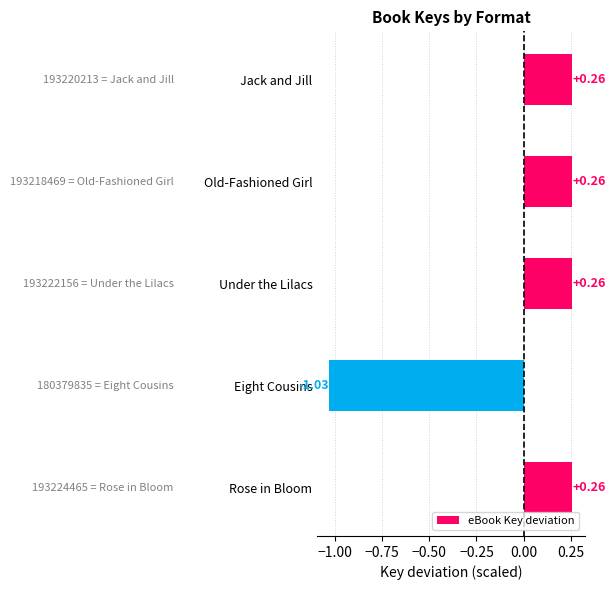

Between Under the Lilacs and Eight Cousins, which is larger?

Under the Lilacs